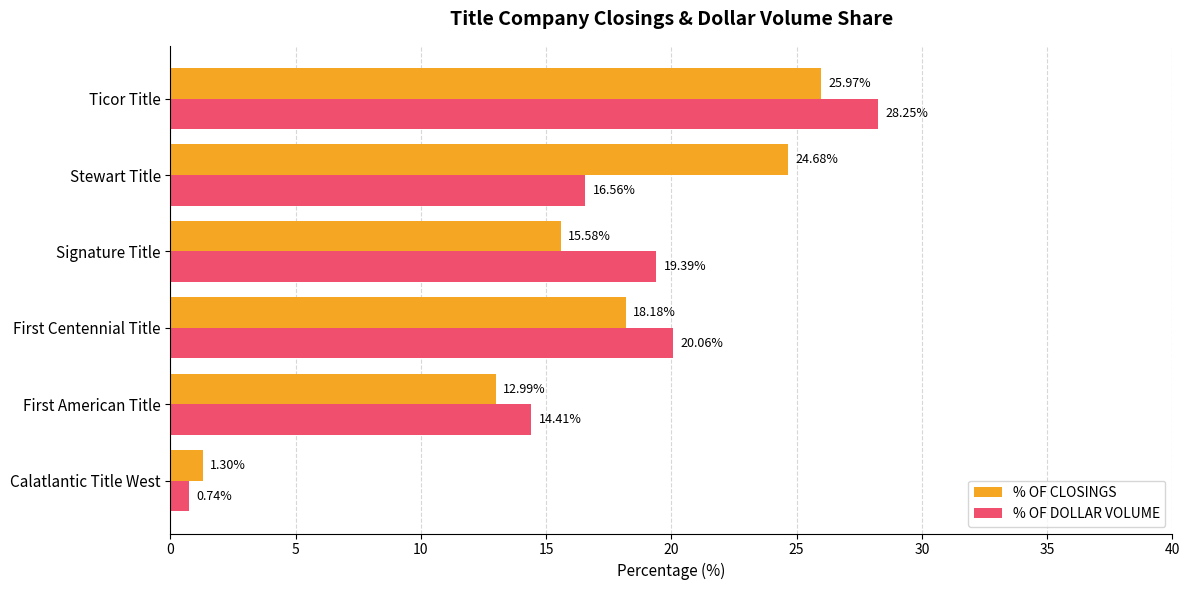

Which series has the largest total across all categories?

% OF DOLLAR VOLUME